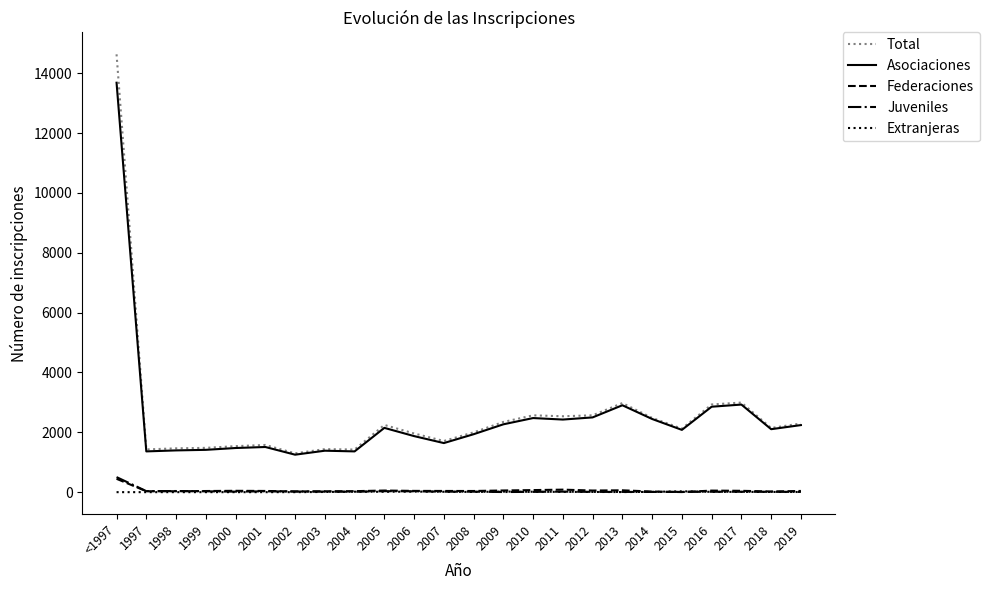

How many distinct data groups are displayed?

5